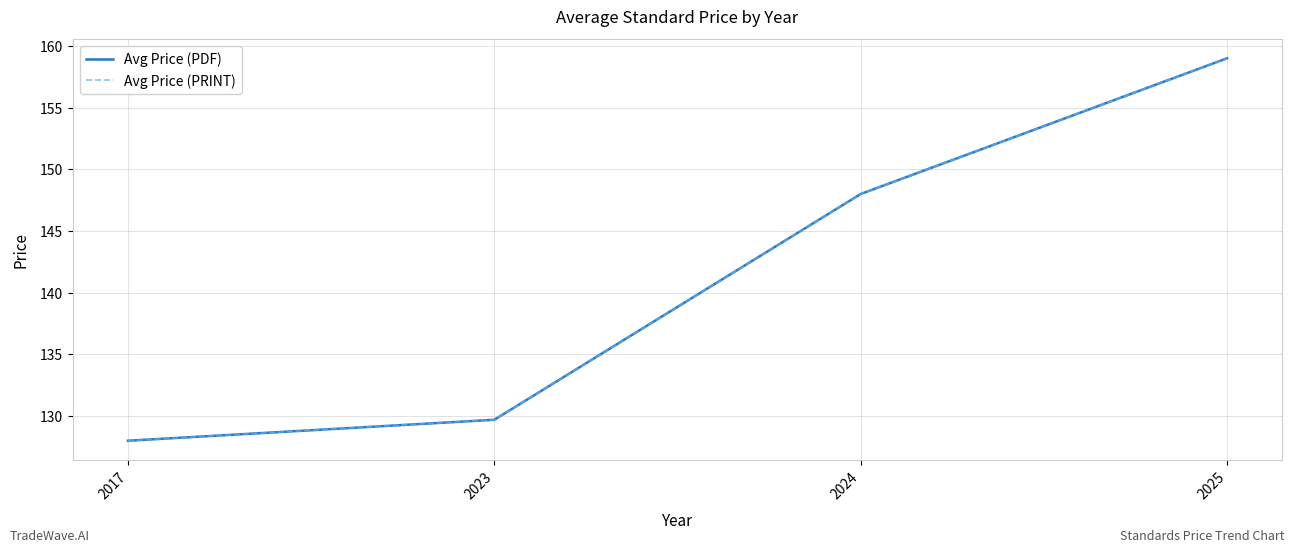

True or false: Avg Price (PRINT) and Avg Price (PDF) cross at least once.

False